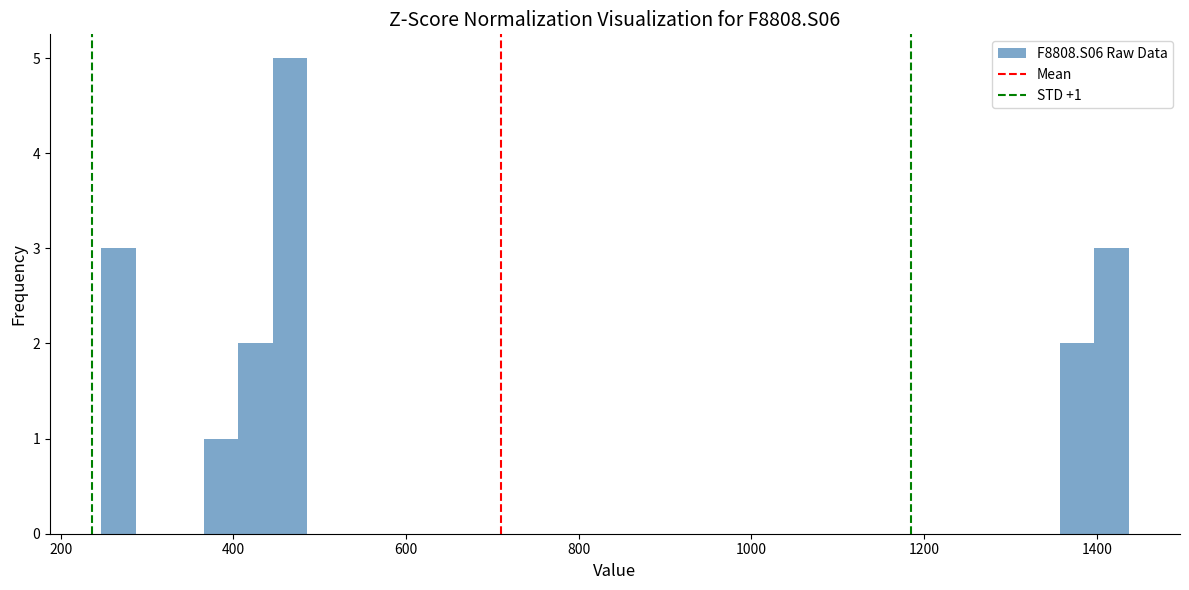

Read against the x-axis, roughly where is the centre of the tallest bar?

460